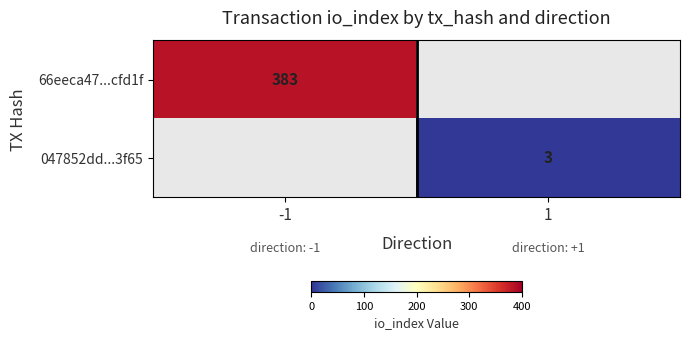

Is the value of 66eeca47...cfd1f at -1 greater than the value of 047852dd...3f65 at 1?

Yes